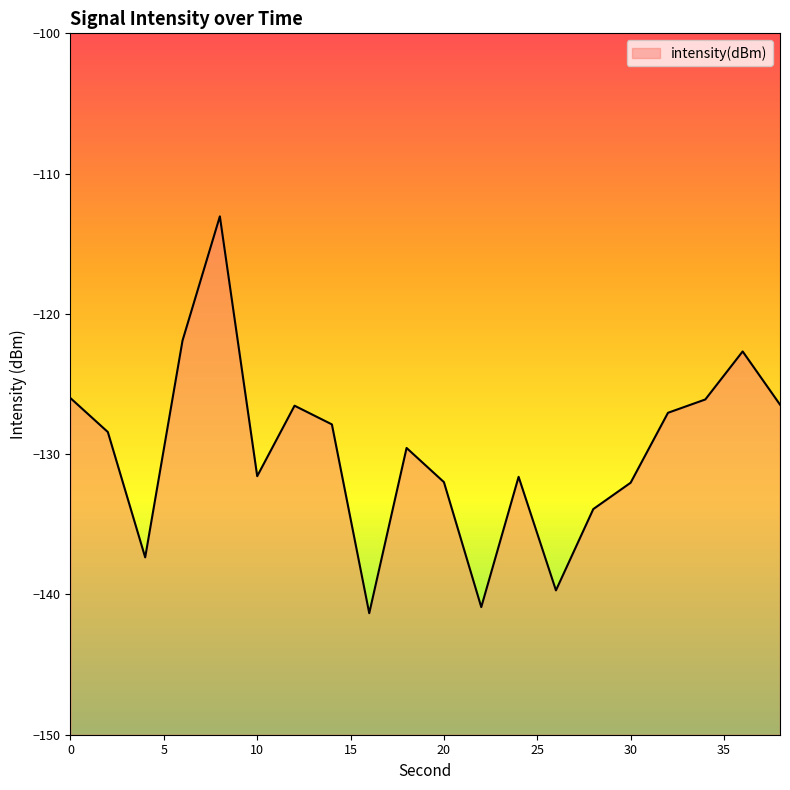

What is the sum of the values at 36 and 2?

-251.1